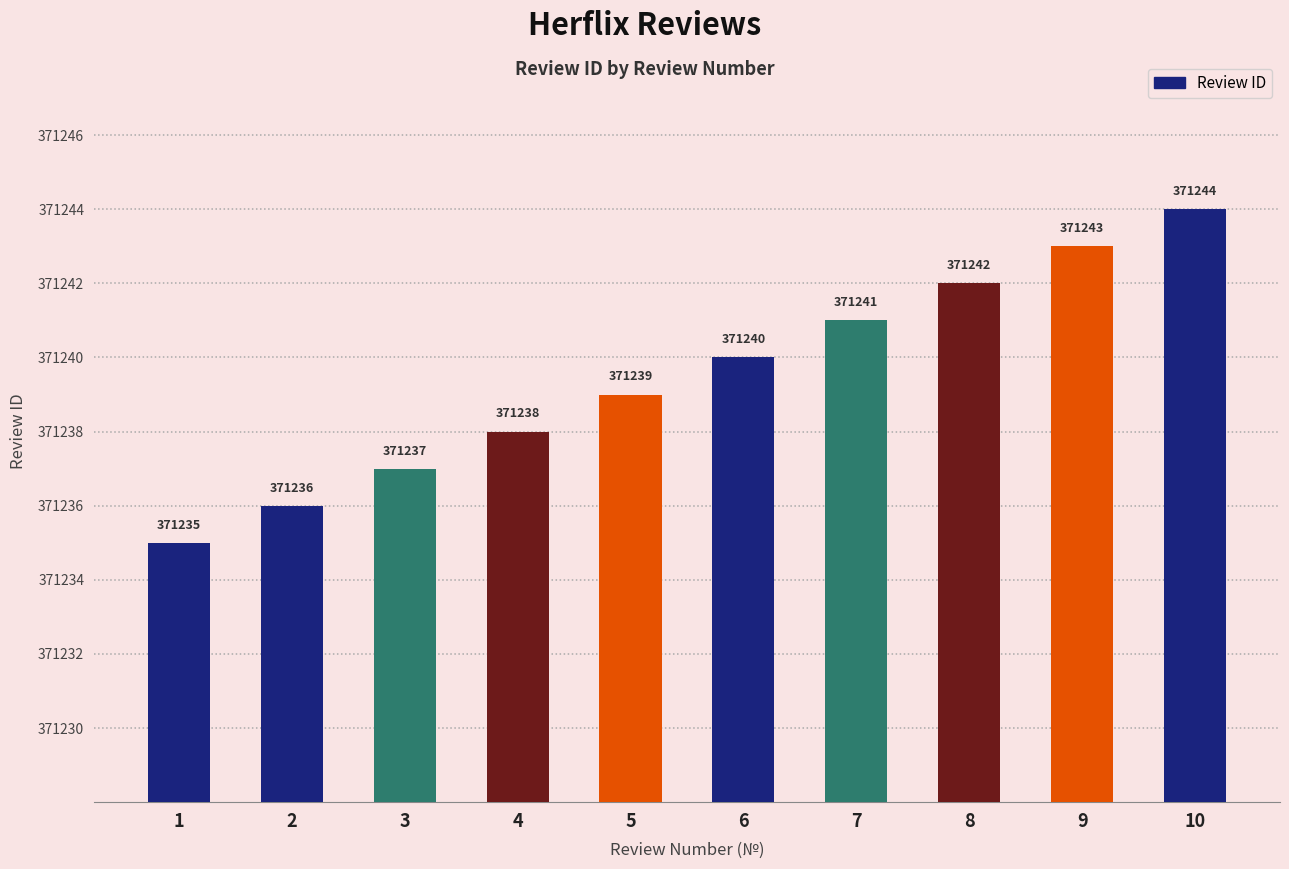

Which has a higher value, 8 or 4?

8